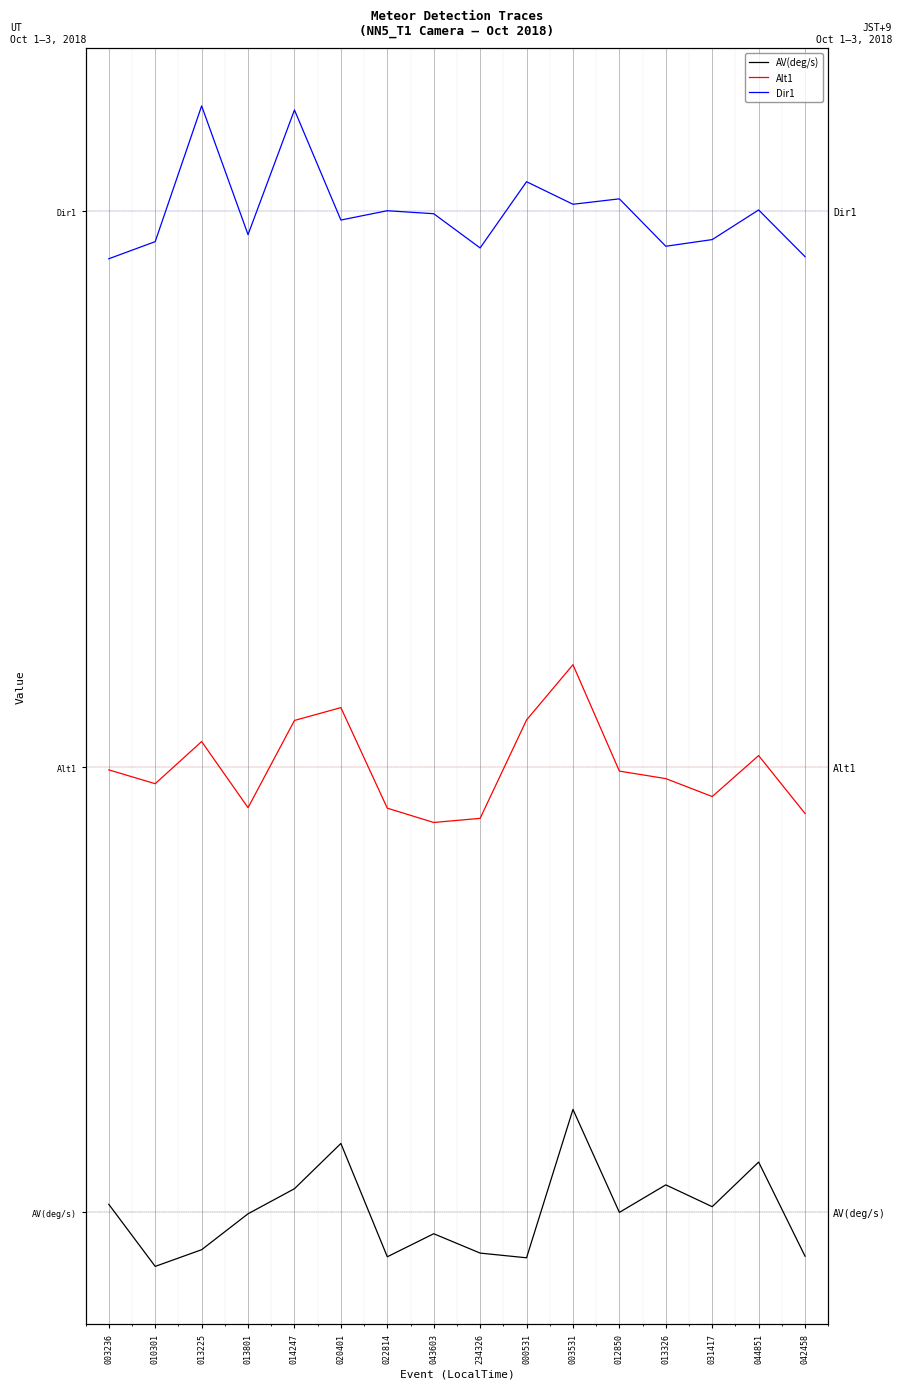

Where is the first local maximum for AV(deg/s)?

020401